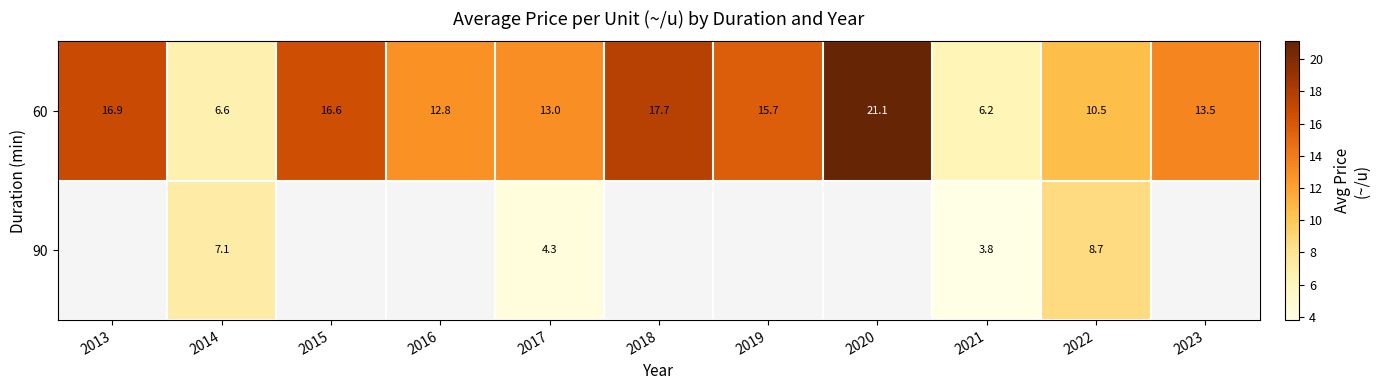

What is the difference between the 60 values at 2021 and 2019?

9.5